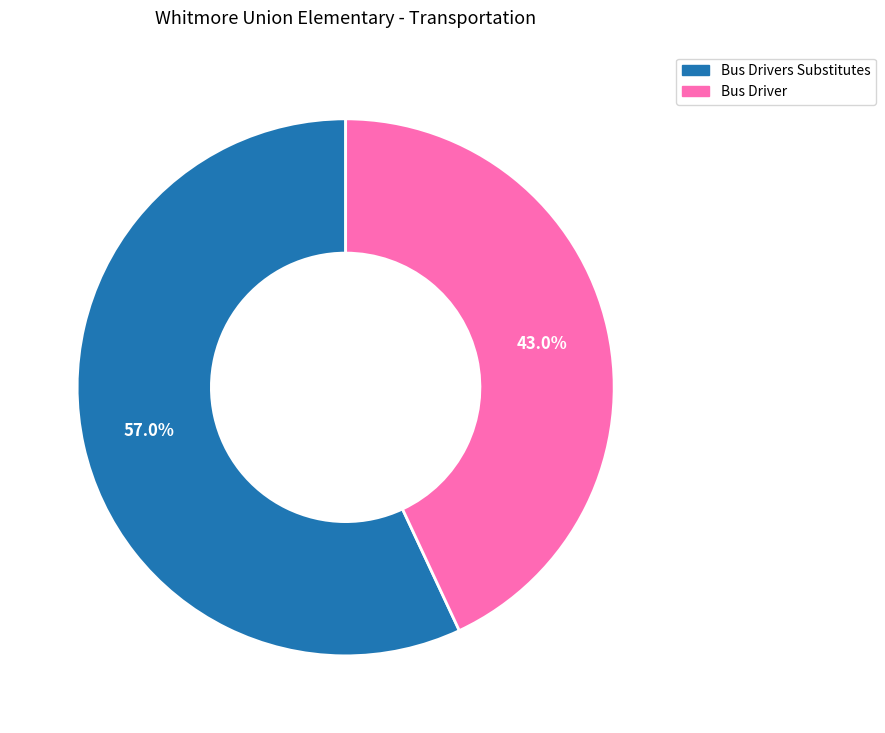

Between Bus Driver and Bus Drivers Substitutes, which is larger?

Bus Drivers Substitutes